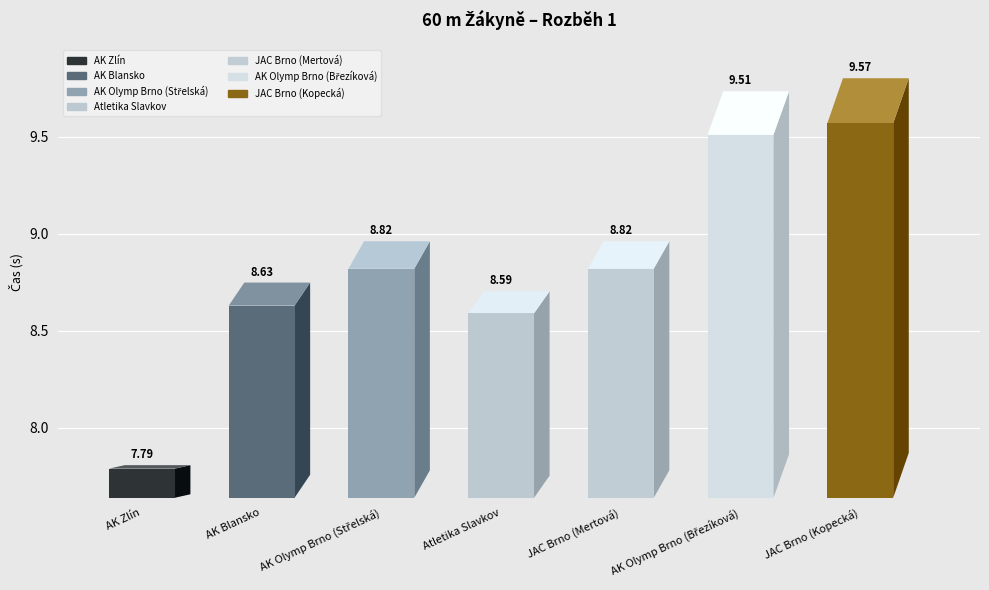

What is the change in value from JAC Brno (Mertová) to AK Olymp Brno (Březíková)?

+0.7